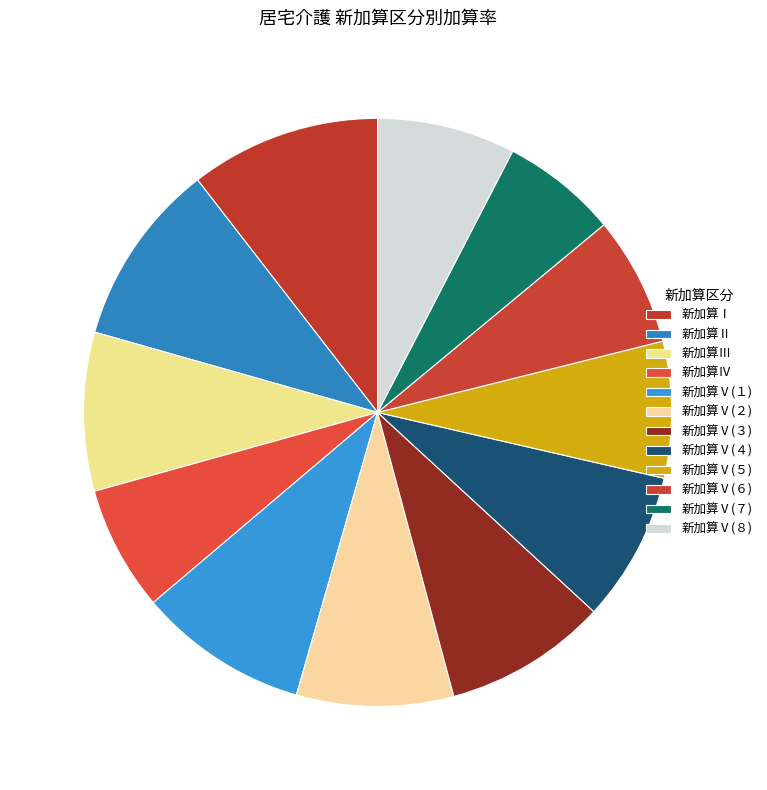

How many slices are in this pie chart?

12